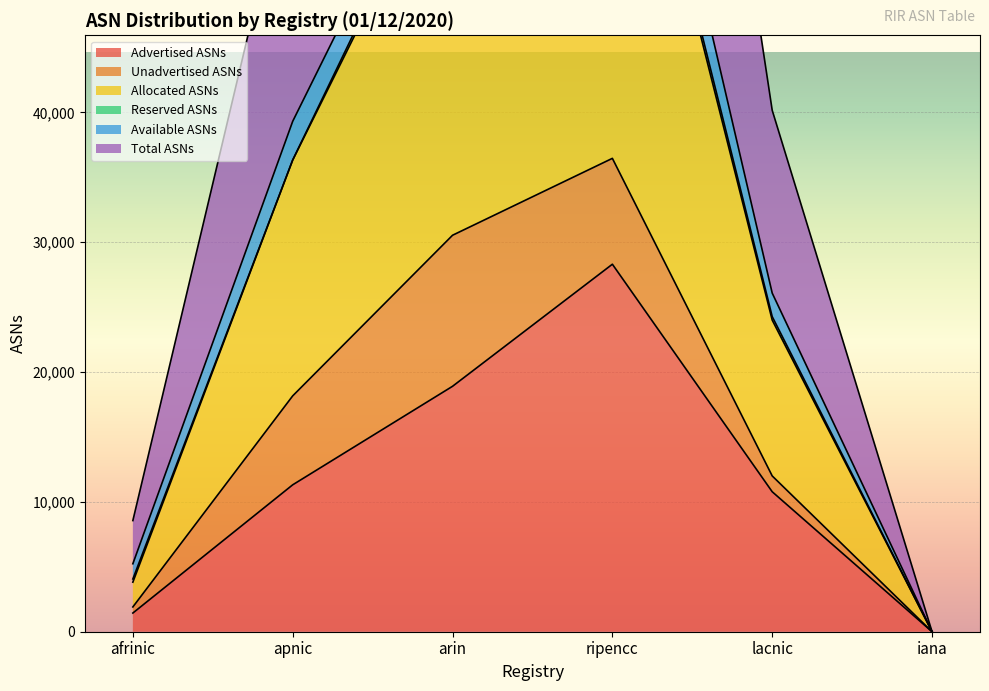

Rank the categories by Advertised ASNs value from lowest to highest.

iana, afrinic, lacnic, apnic, arin, ripencc